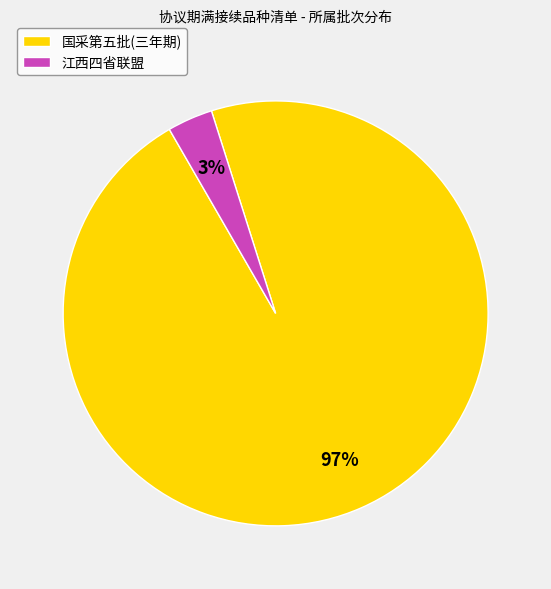

To the nearest percent, what is the average slice percentage?

50%